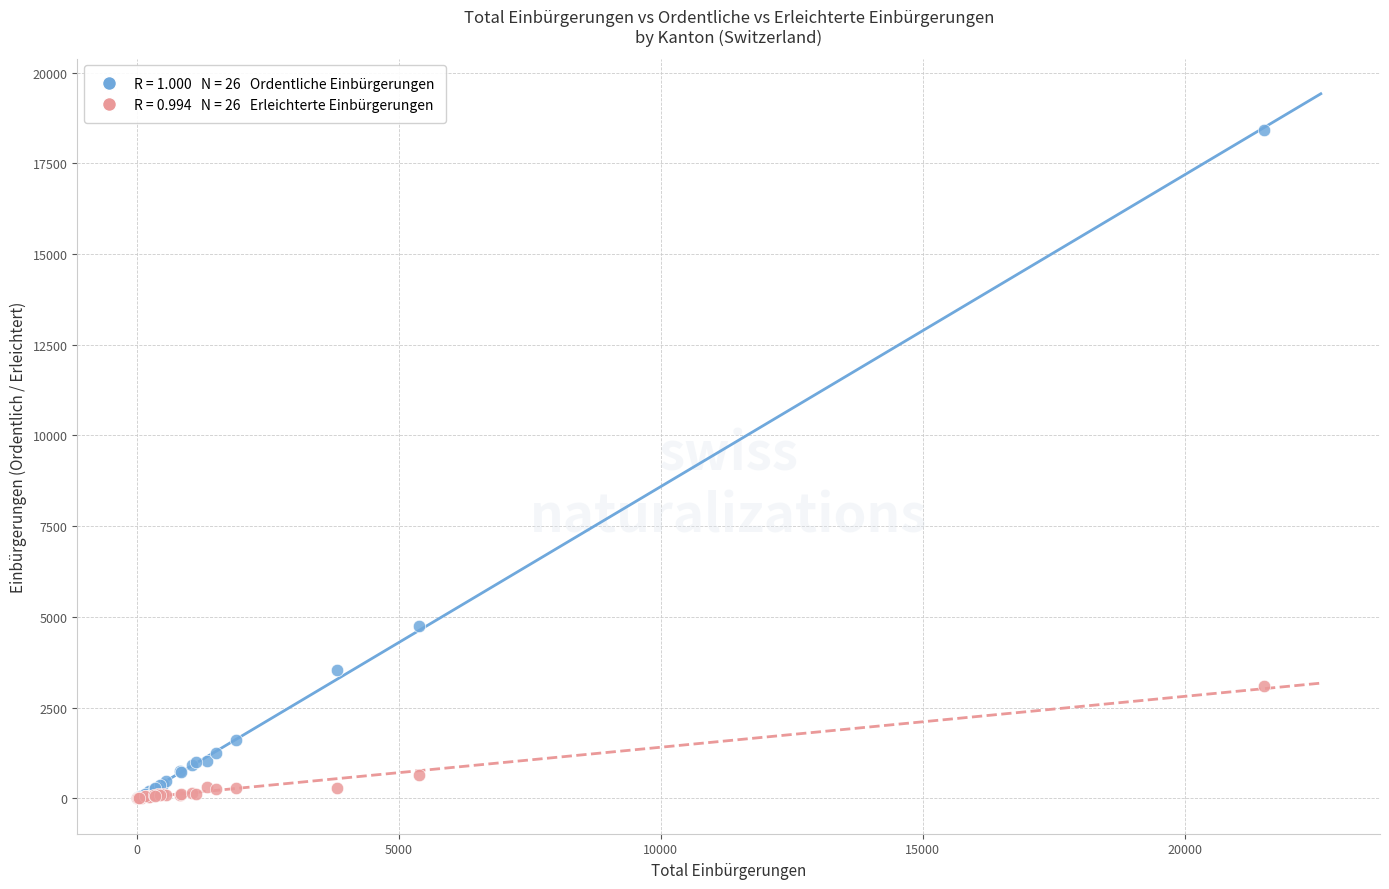

Across all series, what Y value is closest to 9215?

4744